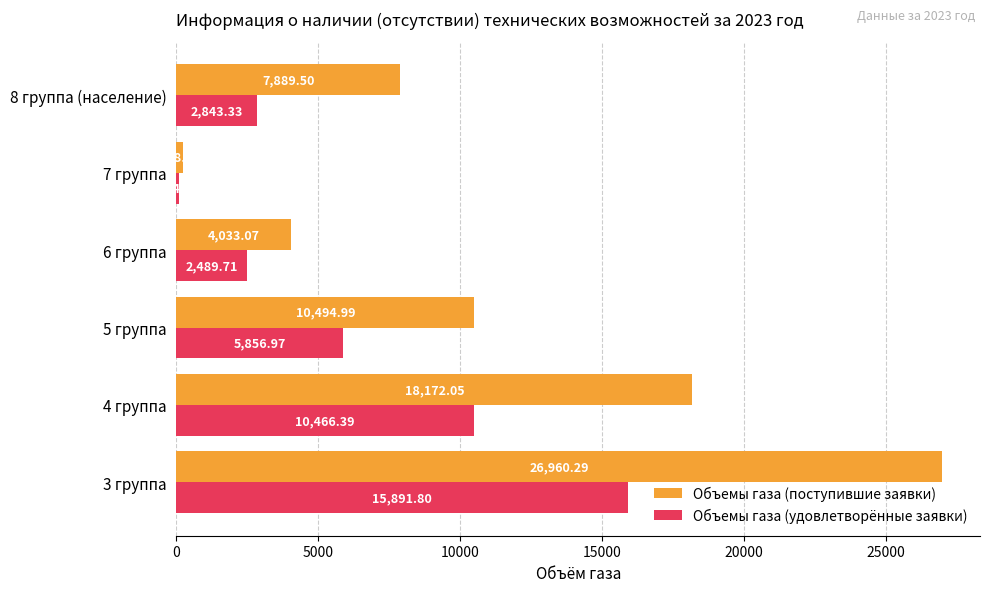

What is the maximum value shown in the chart?

26960.3